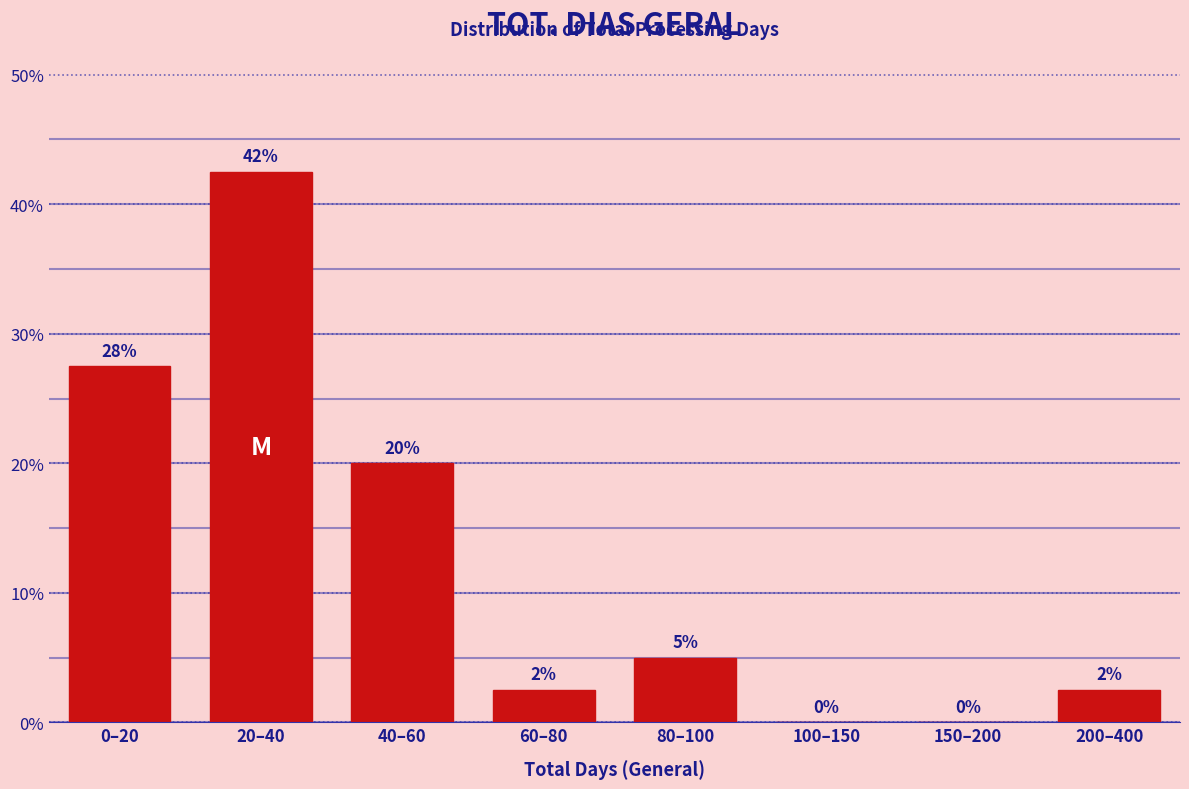

What is the greatest value displayed?

42.5